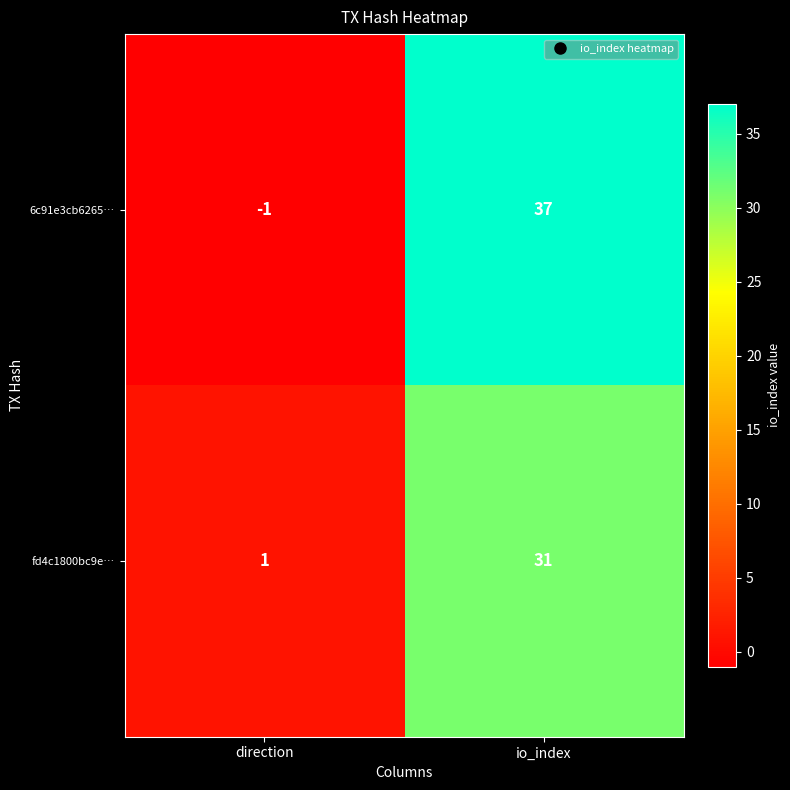

At which category does the chart reach its peak across all series?

io_index